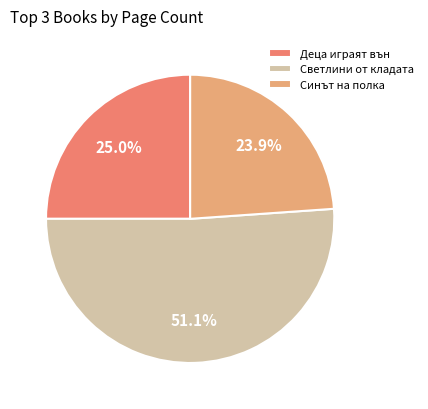

Count the number of slices in the pie.

3